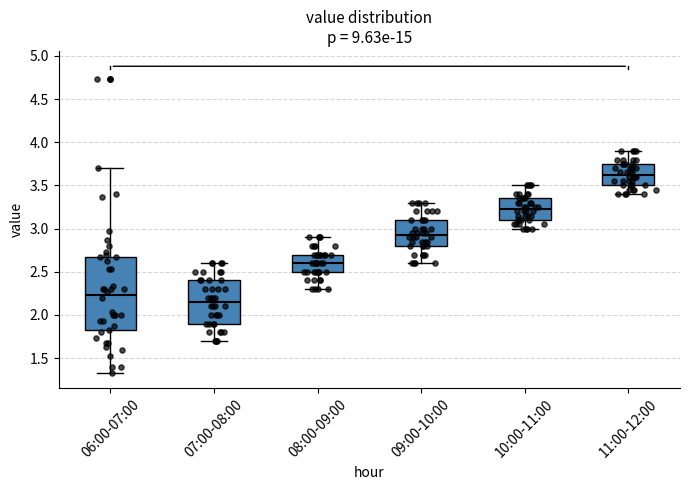

Where does the upper whisker of the box for 07:00-08:00 end on the y-axis? The values are not printed on the chart, so give them approximately, as read against the axis.

2.60